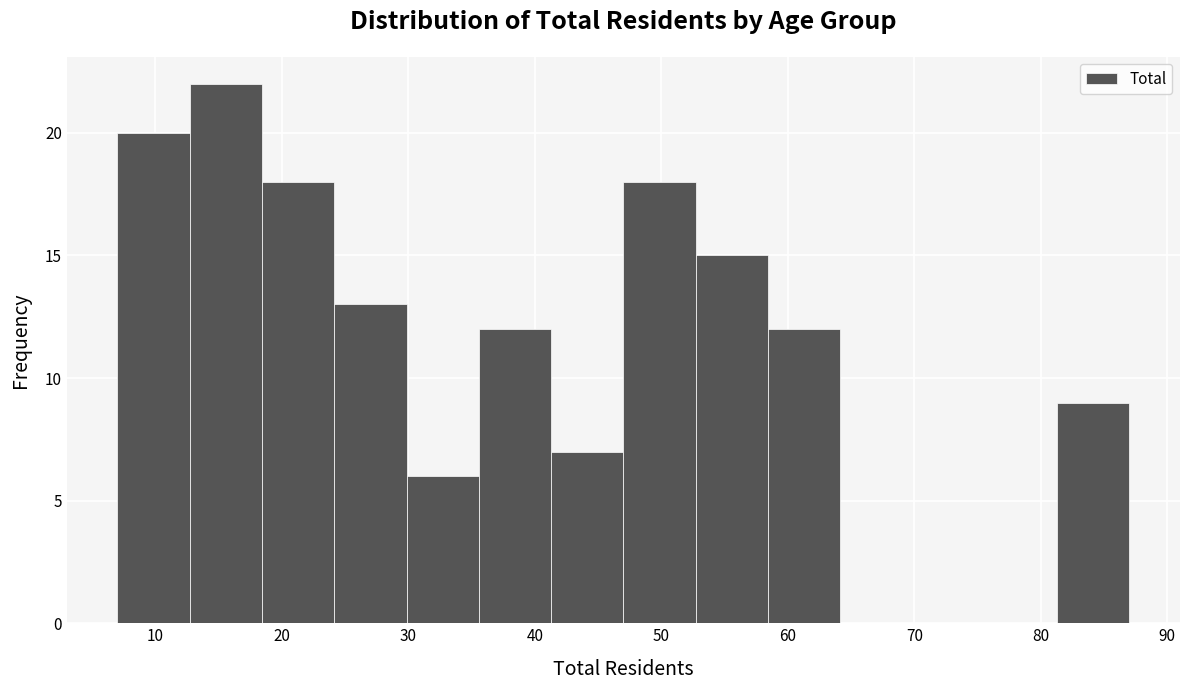

How tall is the bar that spans 18 to 24 on the x-axis? Neither the bar edges nor the heights are printed on the chart, so give them approximately, as read against the axes.

18